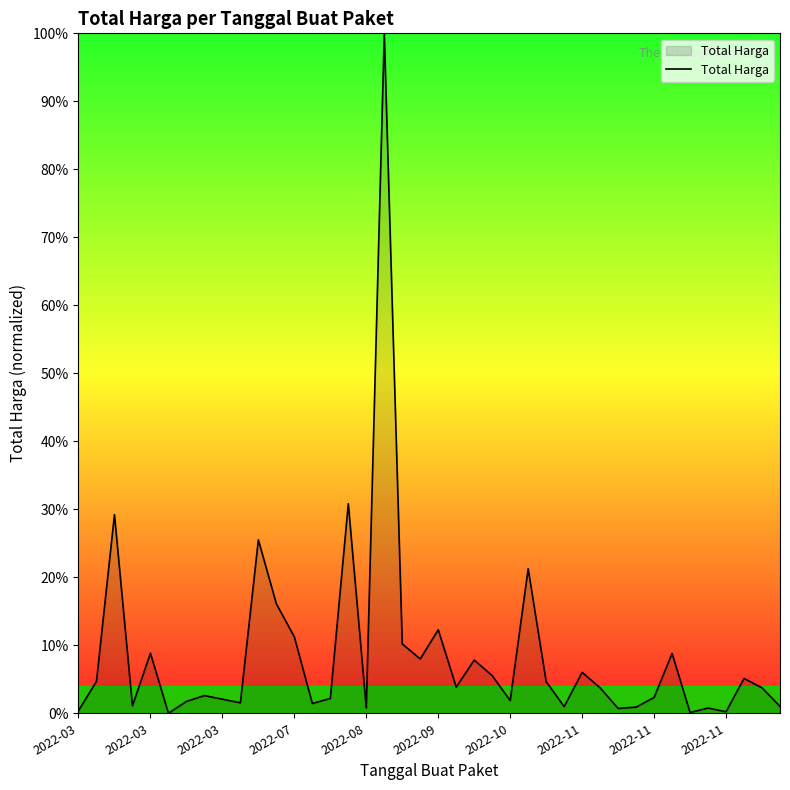

What is the greatest value displayed?

100.0